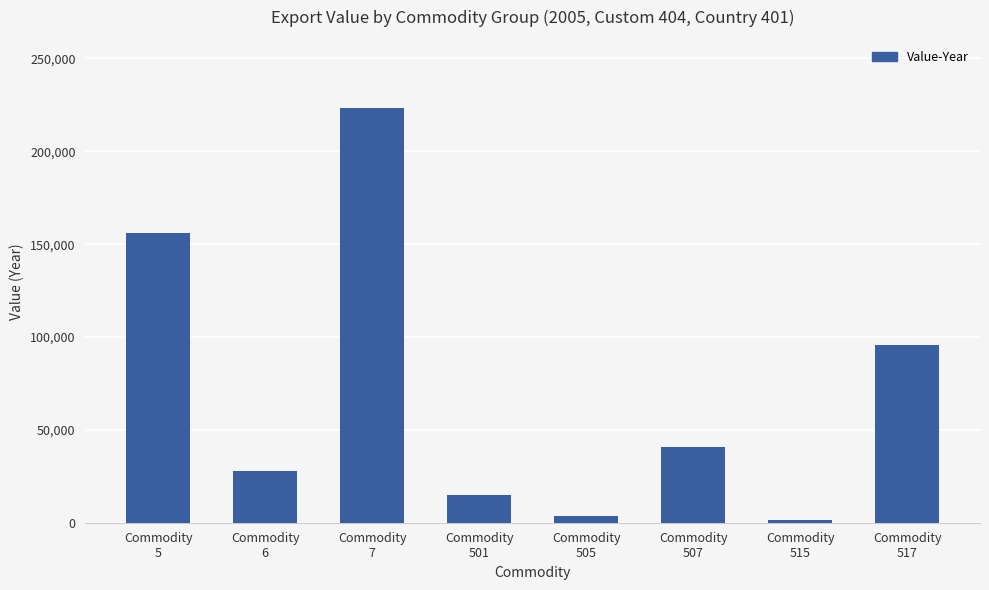

List the labels in order of value, smallest first.

Commodity
515, Commodity
505, Commodity
501, Commodity
6, Commodity
507, Commodity
517, Commodity
5, Commodity
7